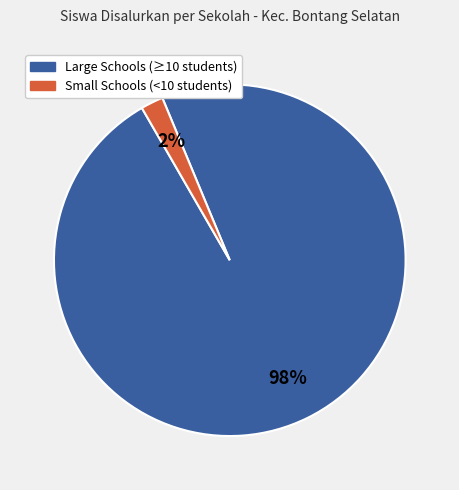

To the nearest percent, what is the average slice percentage?

50%